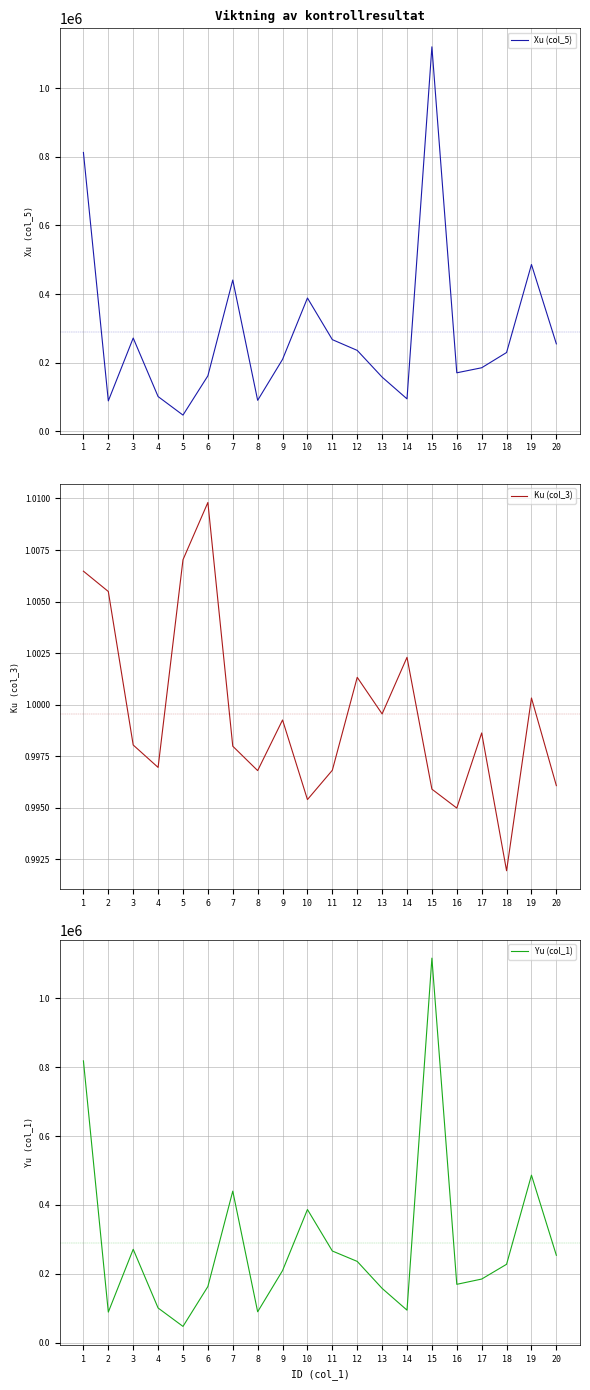

At which category does Ku (col_3) reach its first local valley?

4